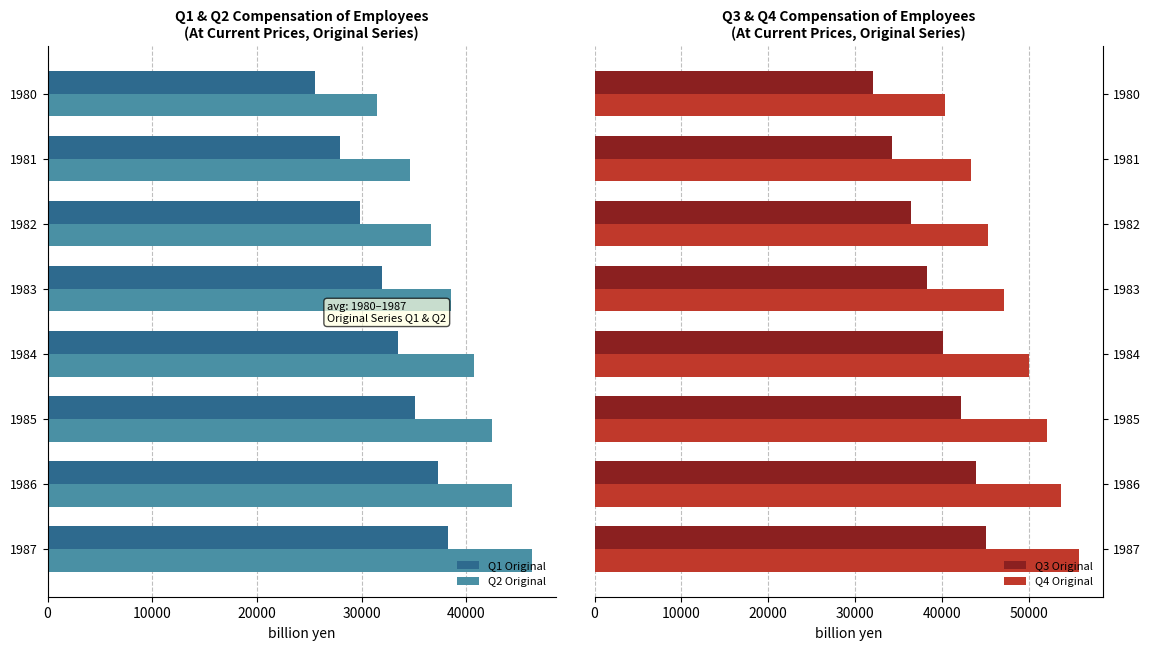

Does the chart contain stacked bars?

No